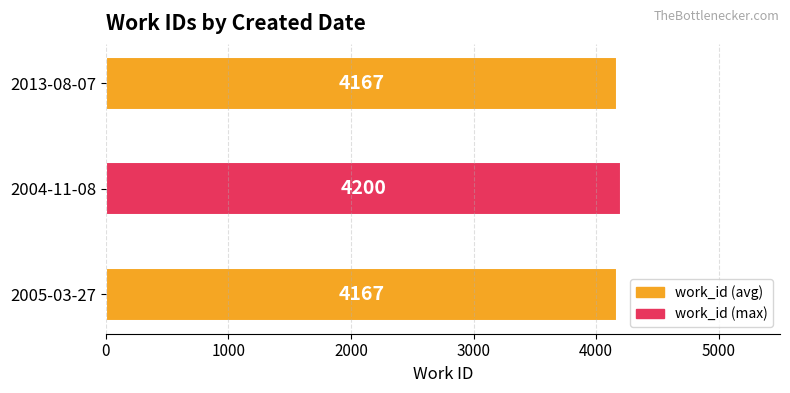

Reading top to bottom, what are all the values shown in this chart?

4167	4200	4167